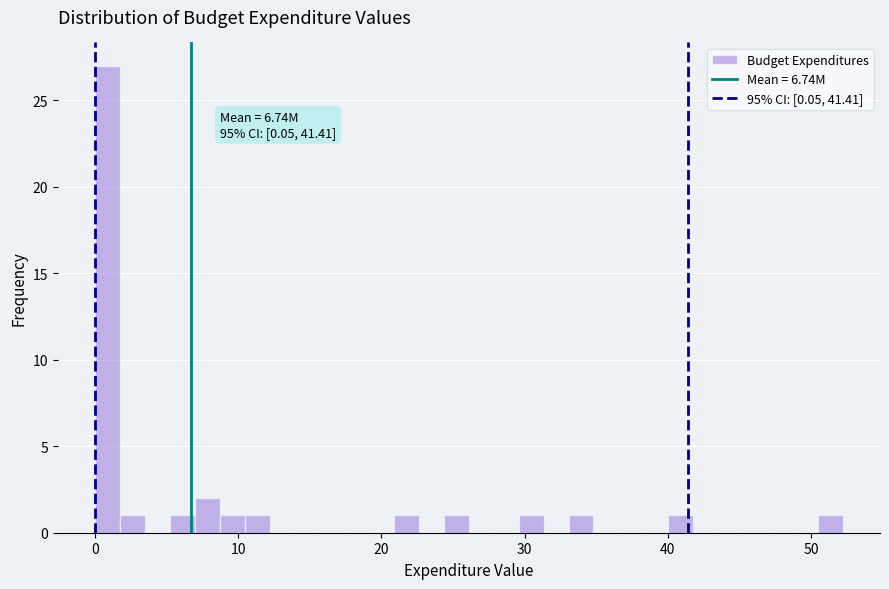

Read against the x-axis, roughly where is the centre of the tallest bar?

1